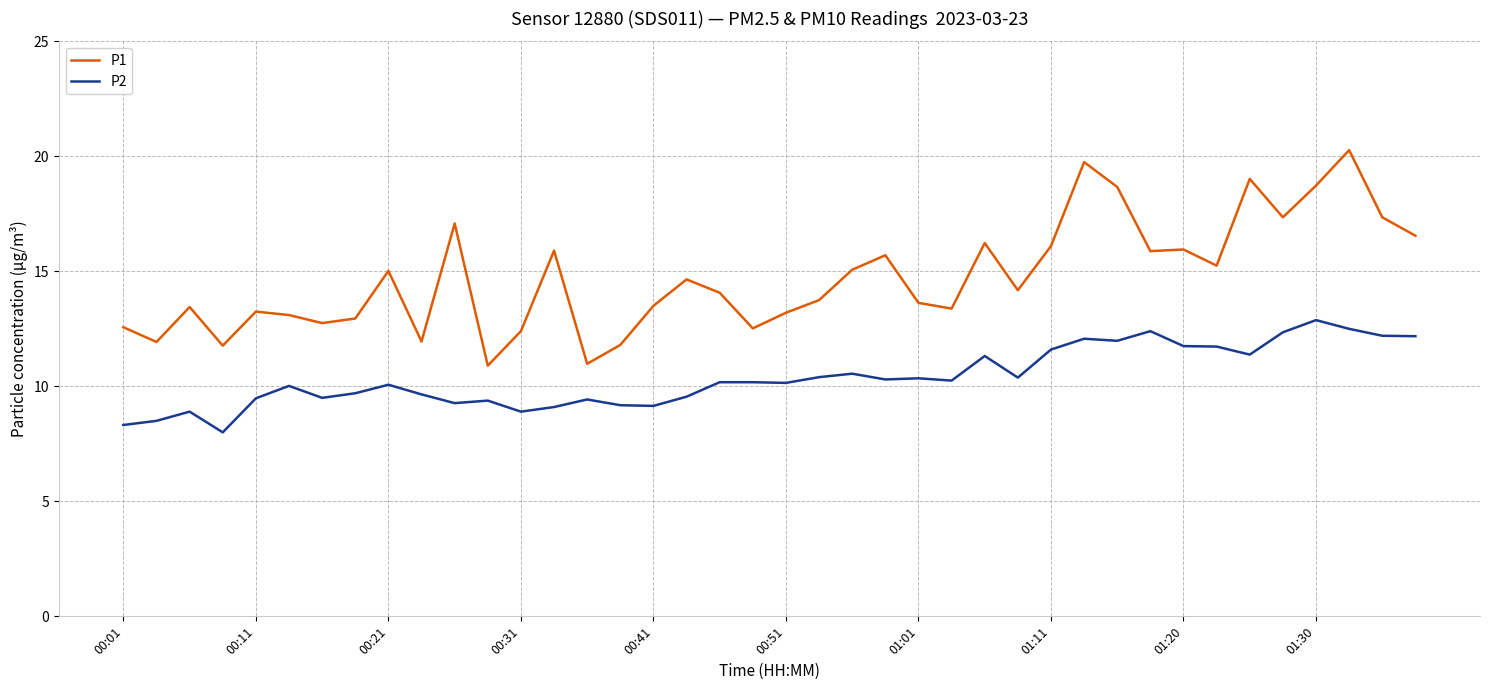

What is the difference between the maximum and minimum values in the P1 series?

9.4